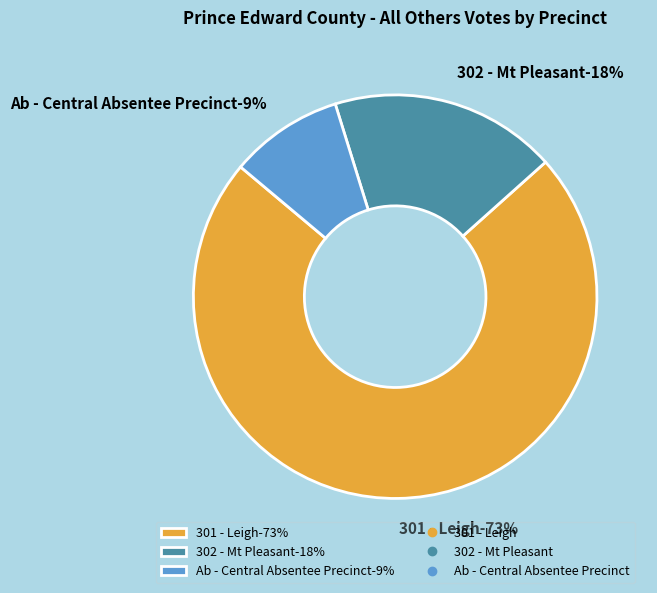

What is the majority slice?

301 - Leigh